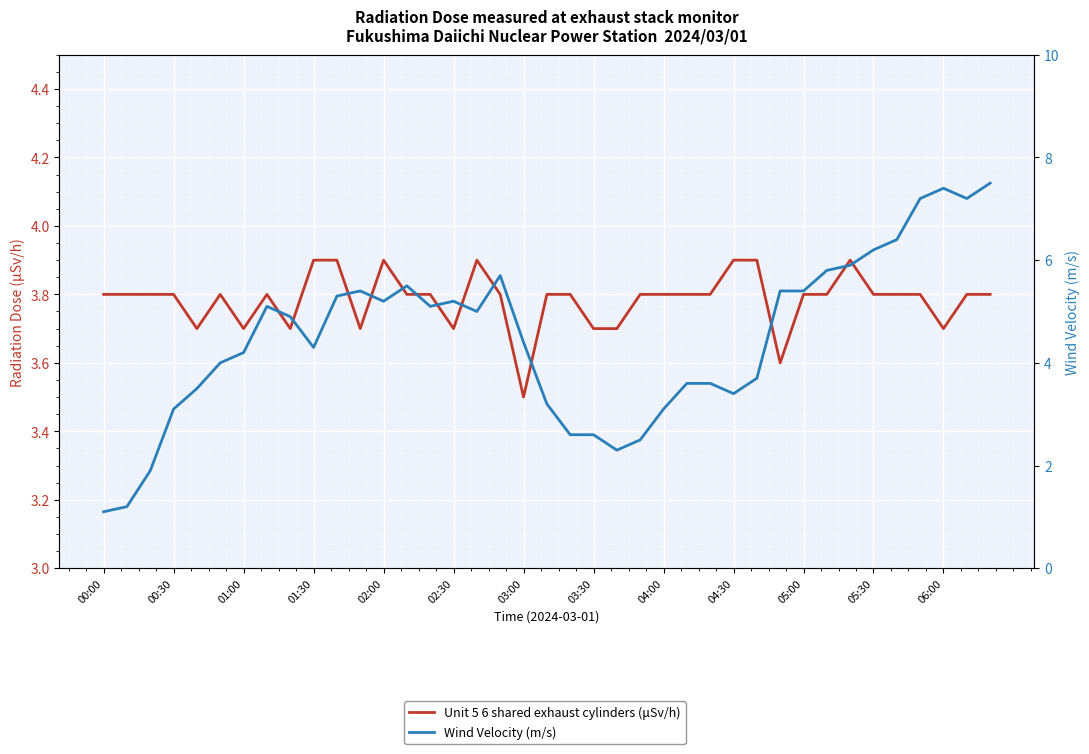

What is the value of the Wind Velocity (m/s) point at the 38th from the left?

7.2